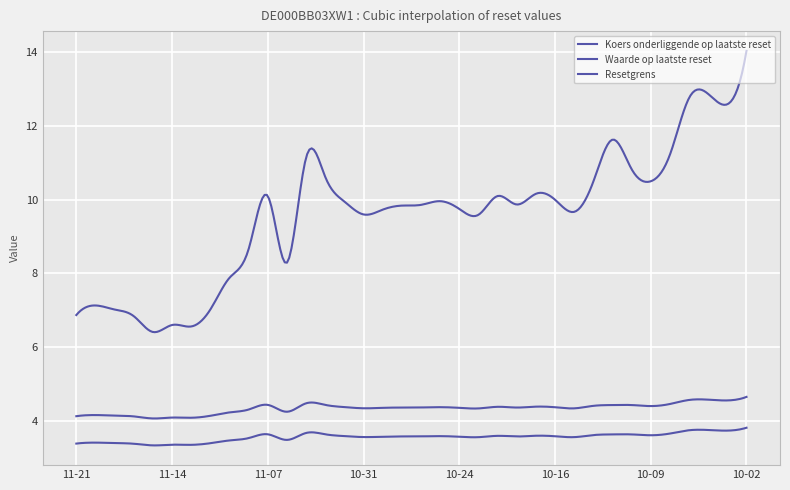

At which category does Koers onderliggende op laatste reset reach its first local peak?

2024-11-20